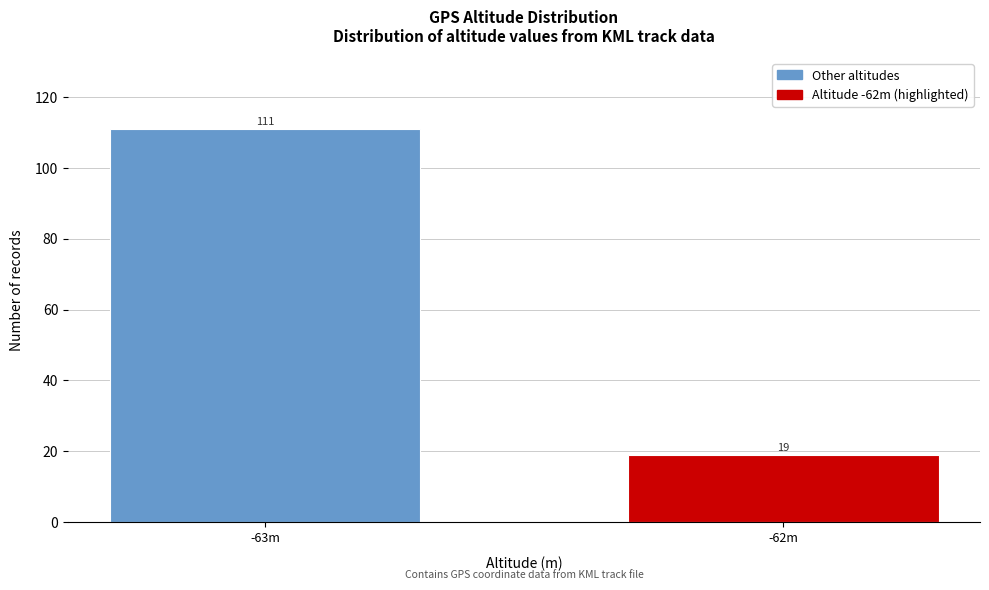

Reading left to right, transcribe all the data shown in this chart.

111	19